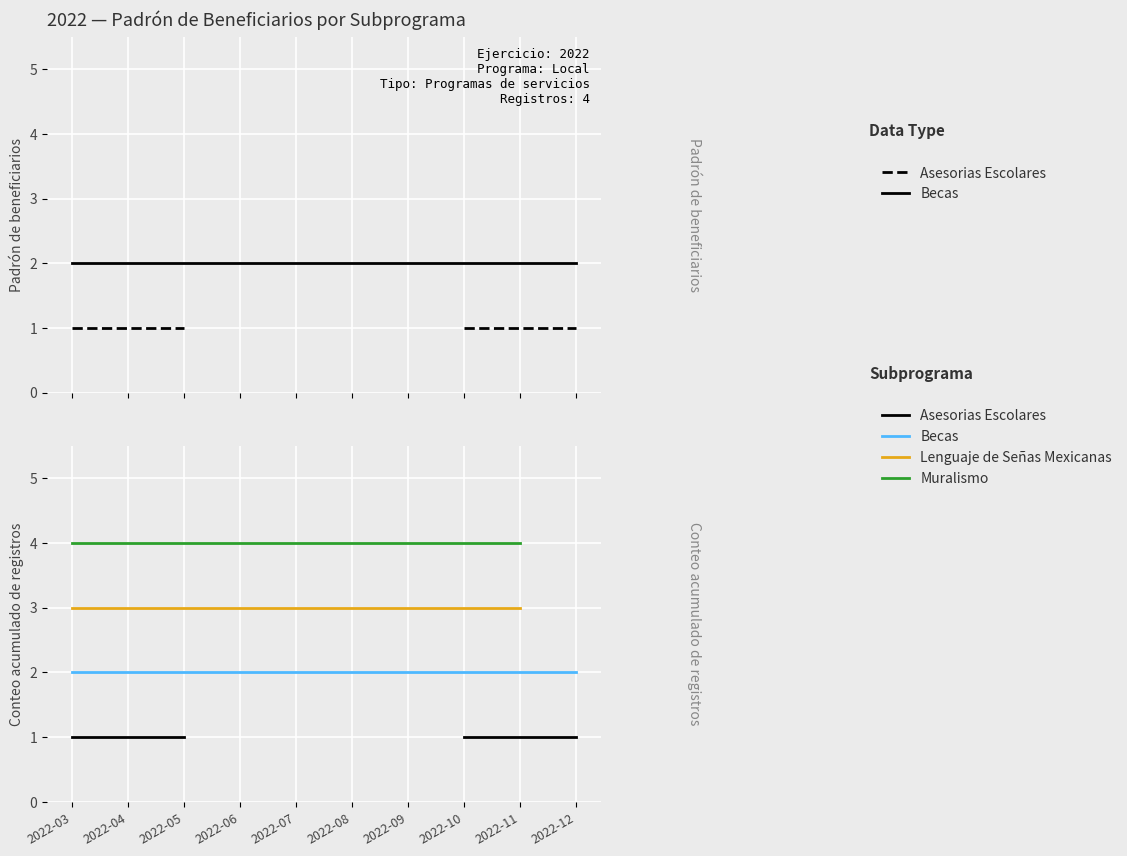

What is the lowest value of the Lenguaje de Señas Mexicanas series?

3.0